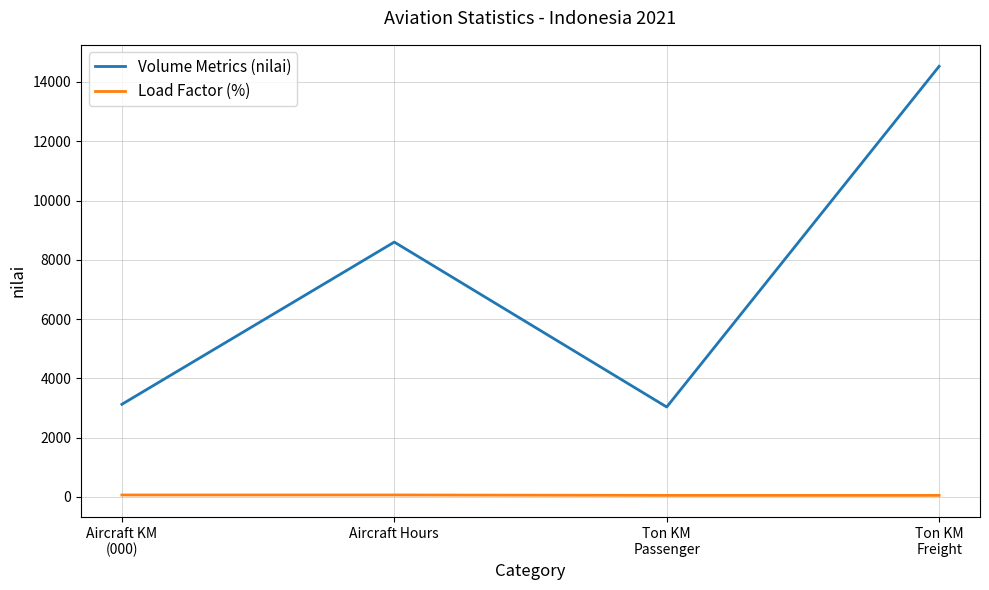

How many interior local valleys does the Volume Metrics (nilai) series have?

1